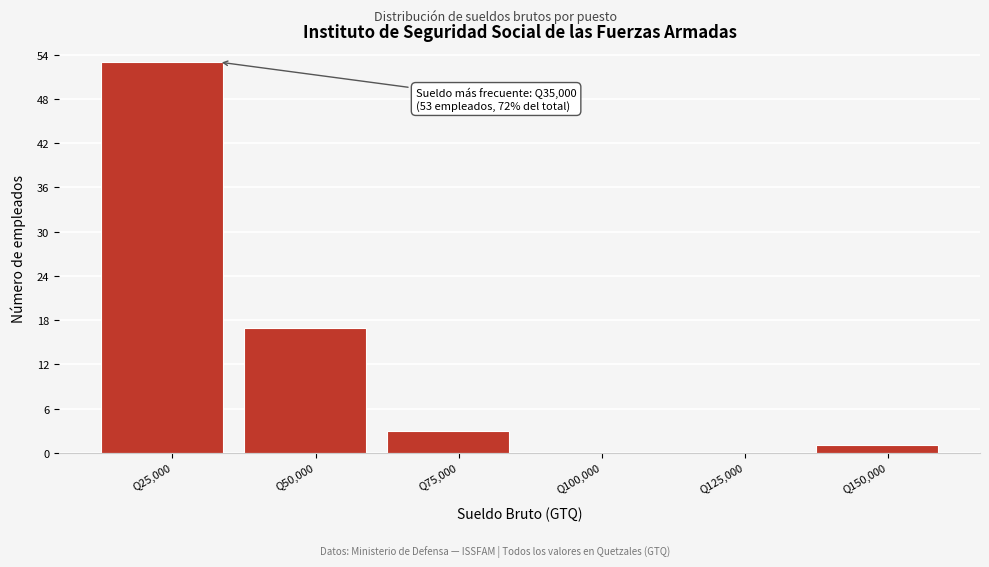

Reading left to right, list all the values displayed in this chart.

Q25,000=53	Q50,000=17	Q75,000=3	Q100,000=0	Q125,000=0	Q150,000=1